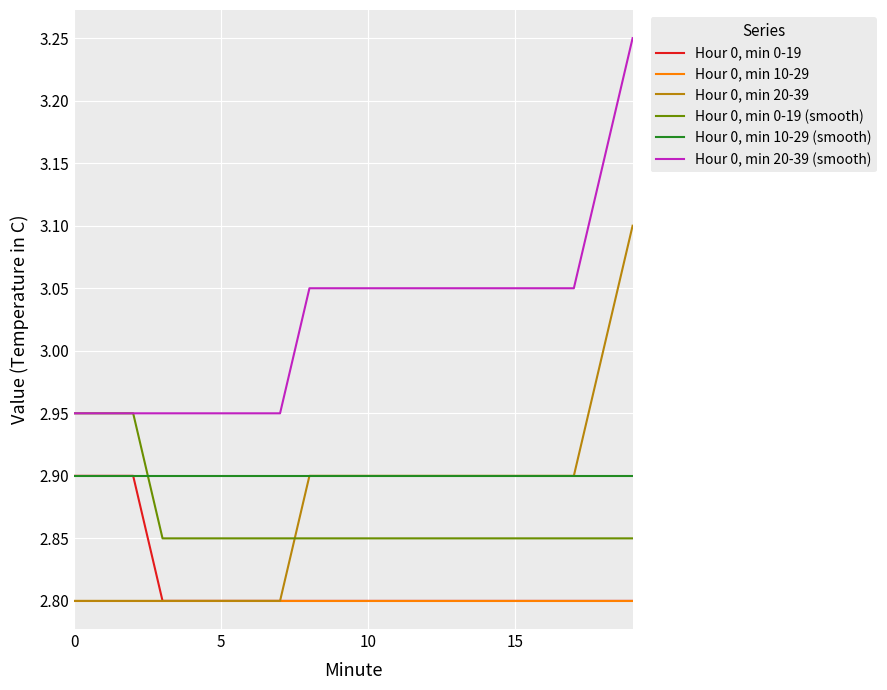

Which series has the largest total across all categories?

Hour 0, min 20-39 (smooth)